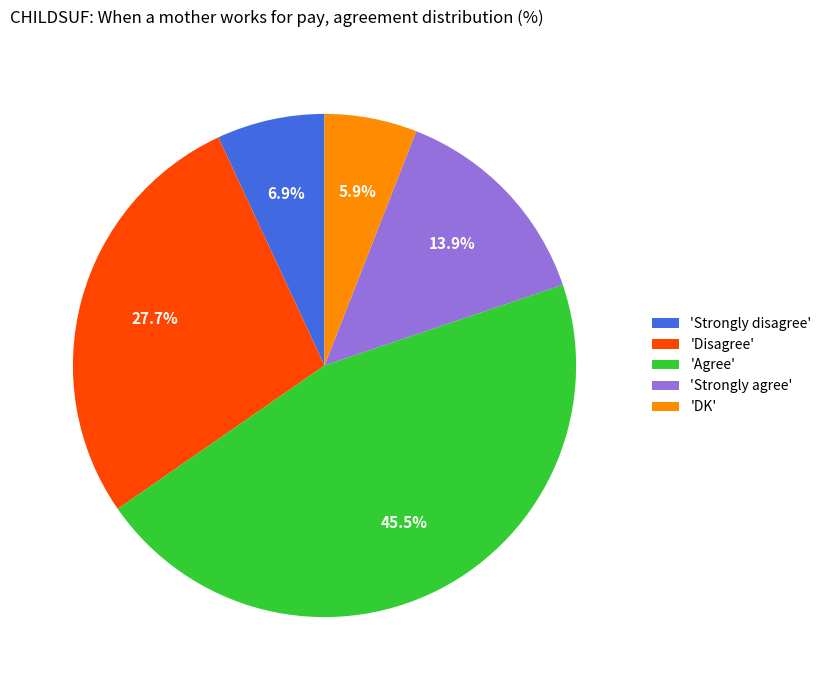

Is there any slice that represents more than half of the pie?

No